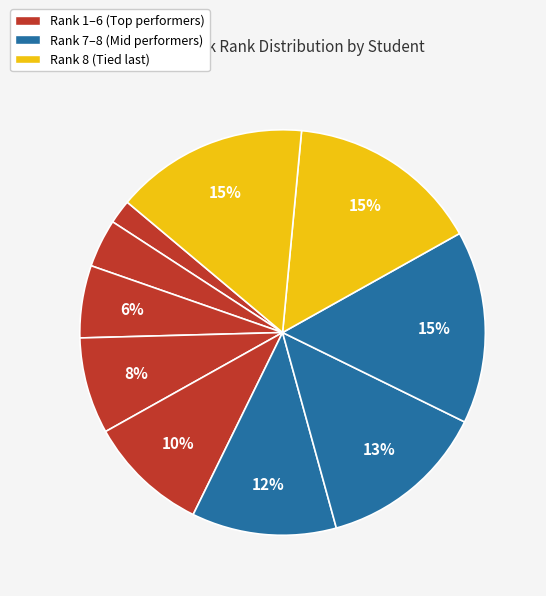

Count the number of slices in the pie.

10